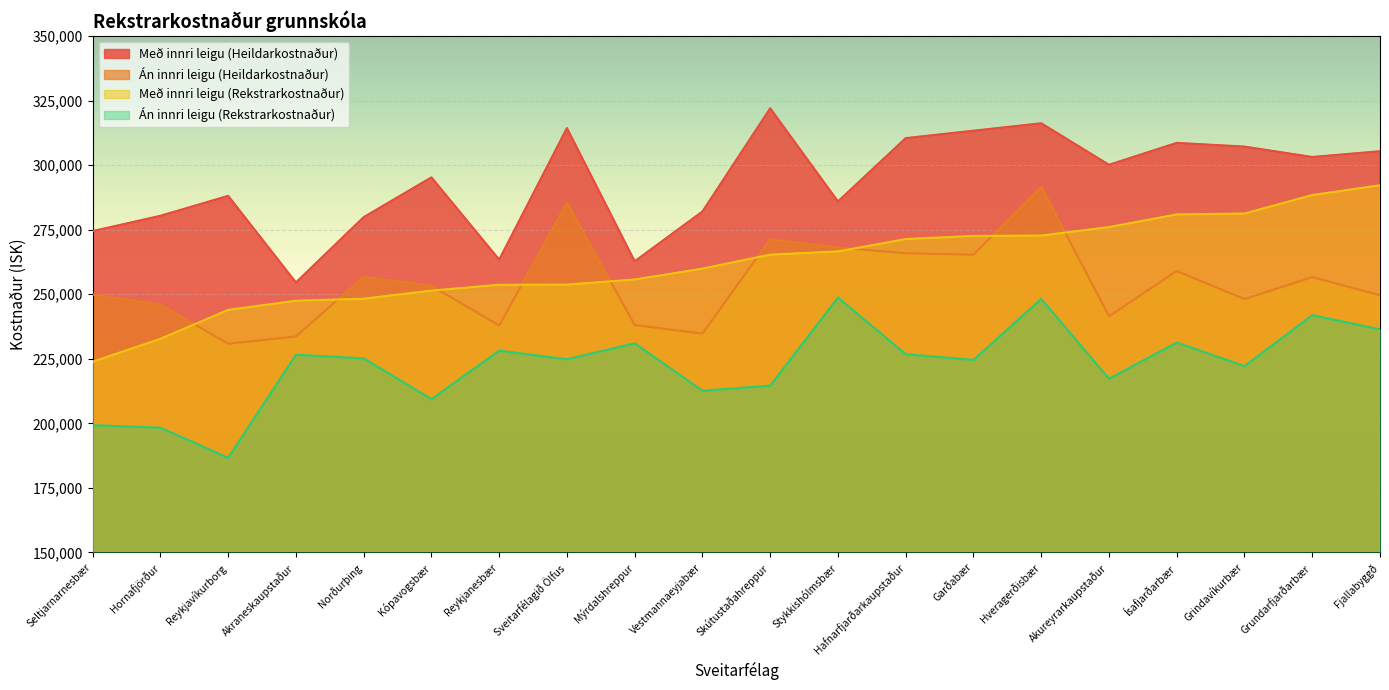

The Með innri leigu (Rekstrarkostnaður) series shows 253657 at Reykjanesbær. True or false?

True